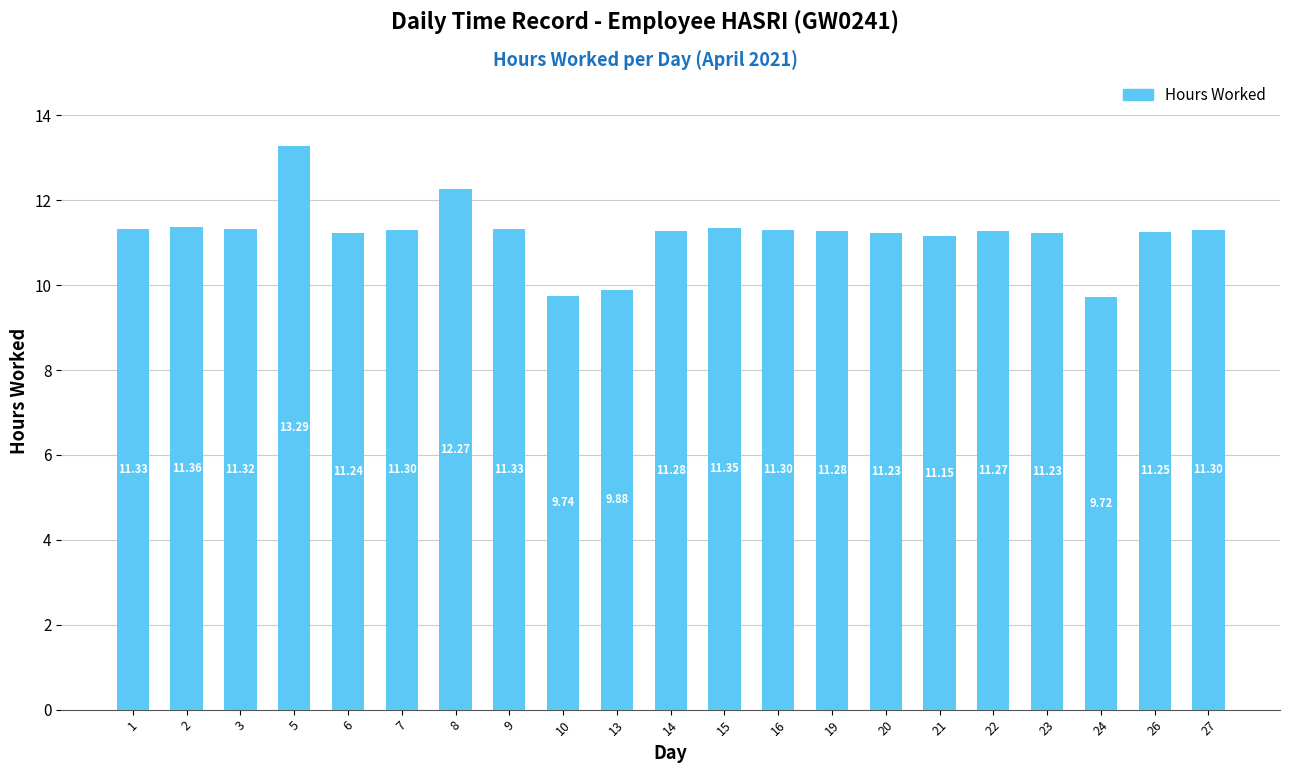

What is the ratio of the value at 13 to the value at 15?

0.9